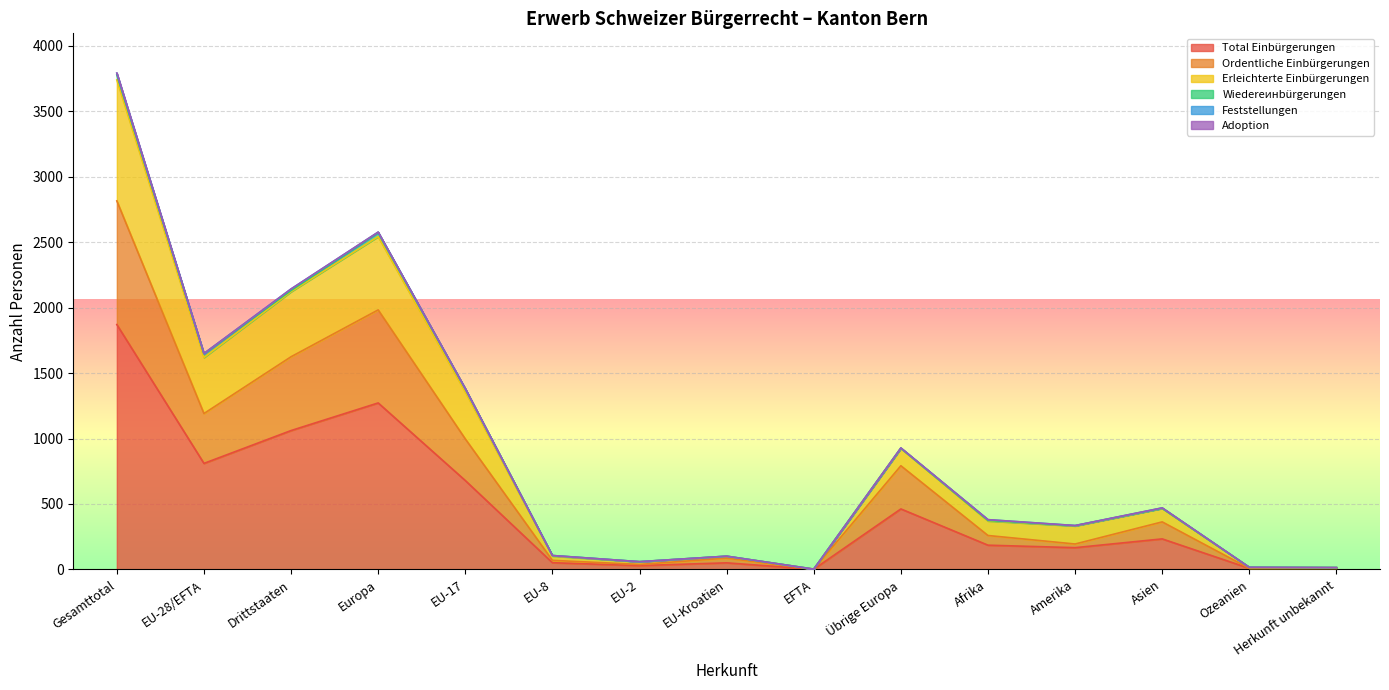

What is the highest value of the Total Einbürgerungen series?

1871